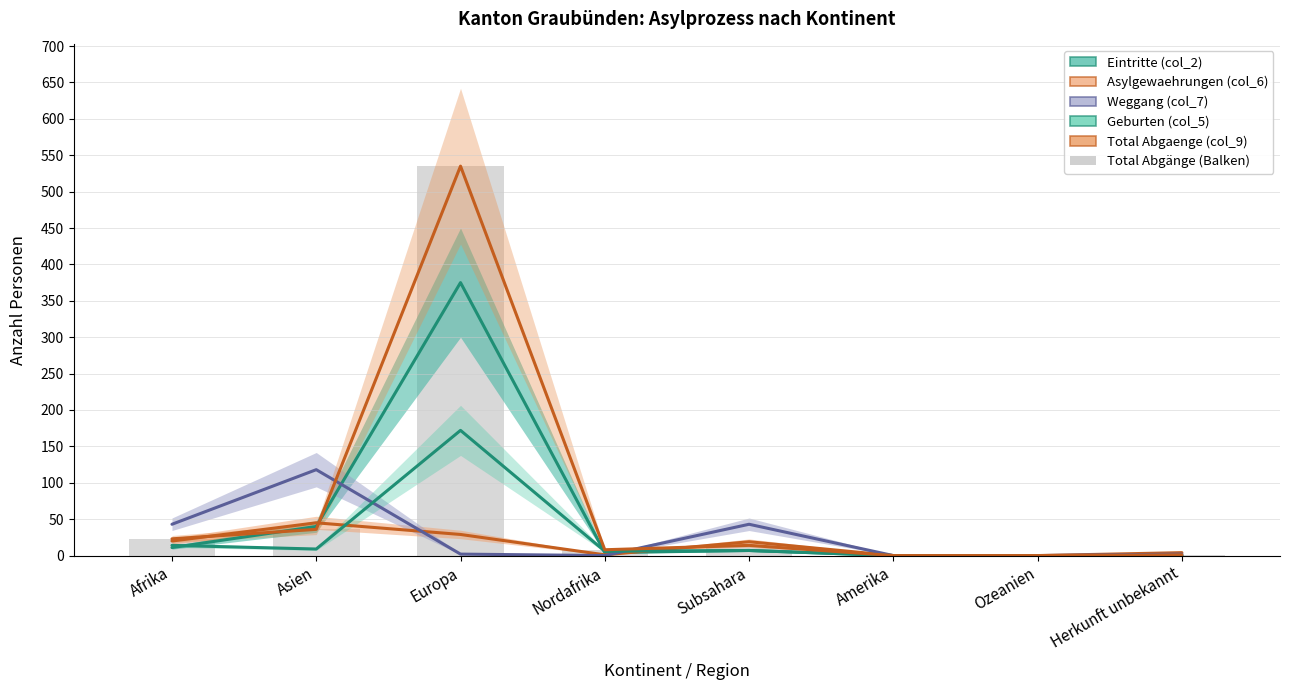

What is the difference between the Eintritte (col_2) values at Ozeanien and Subsahara?

7